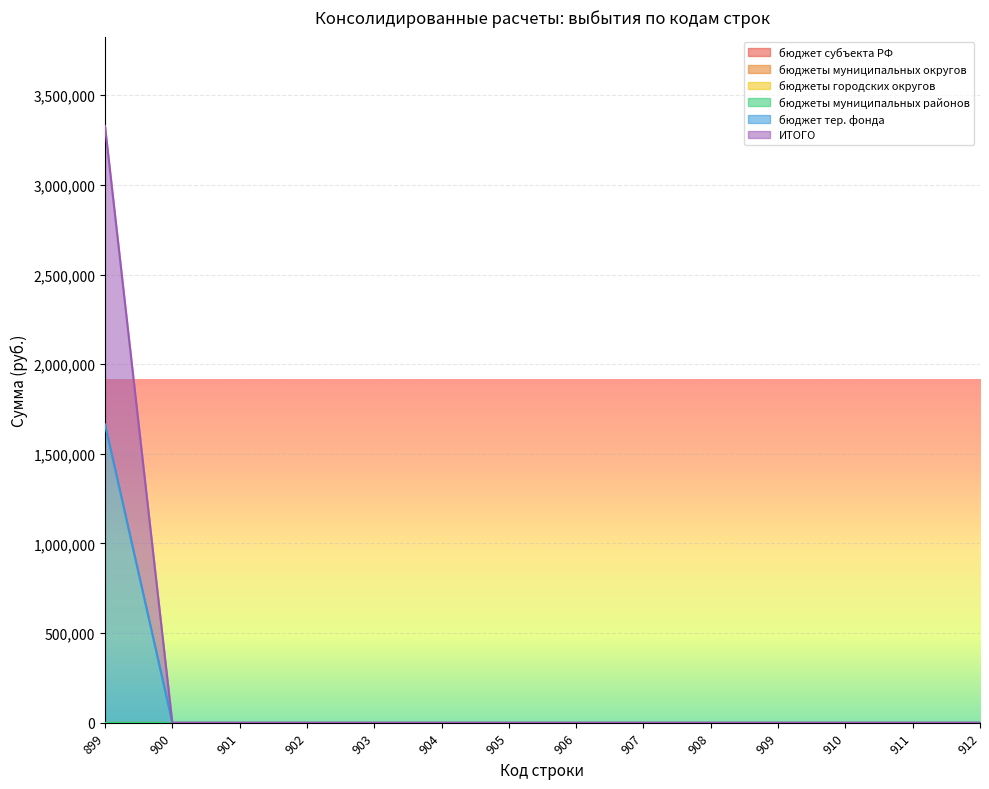

True or false: бюджеты городских округов and ИТОГО intersect in this chart.

False